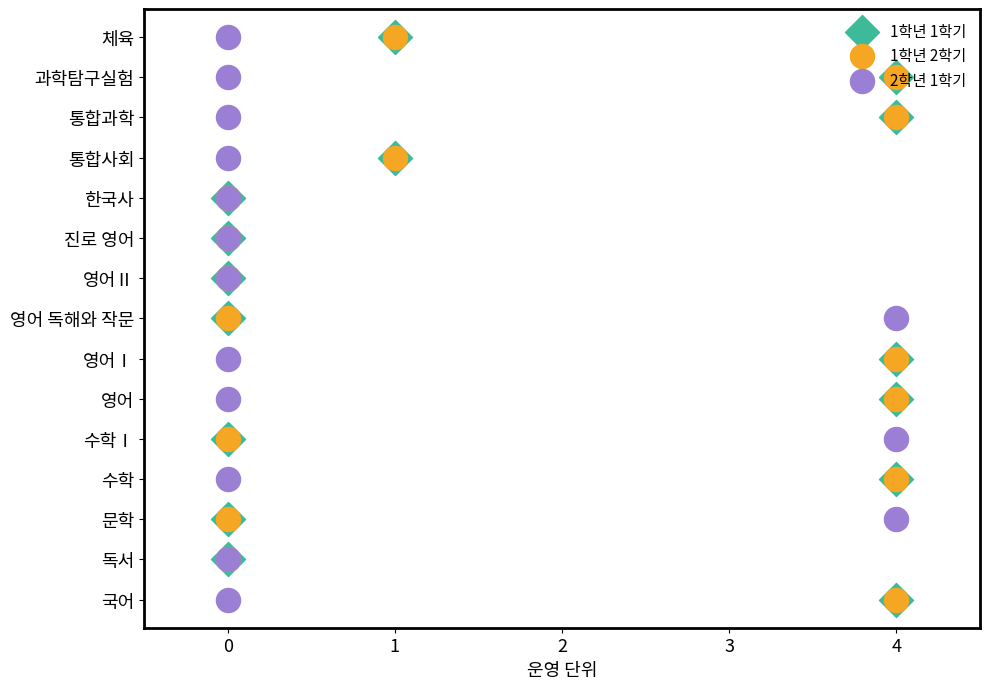

Which series reaches the maximum Y coordinate?

1학년 1학기